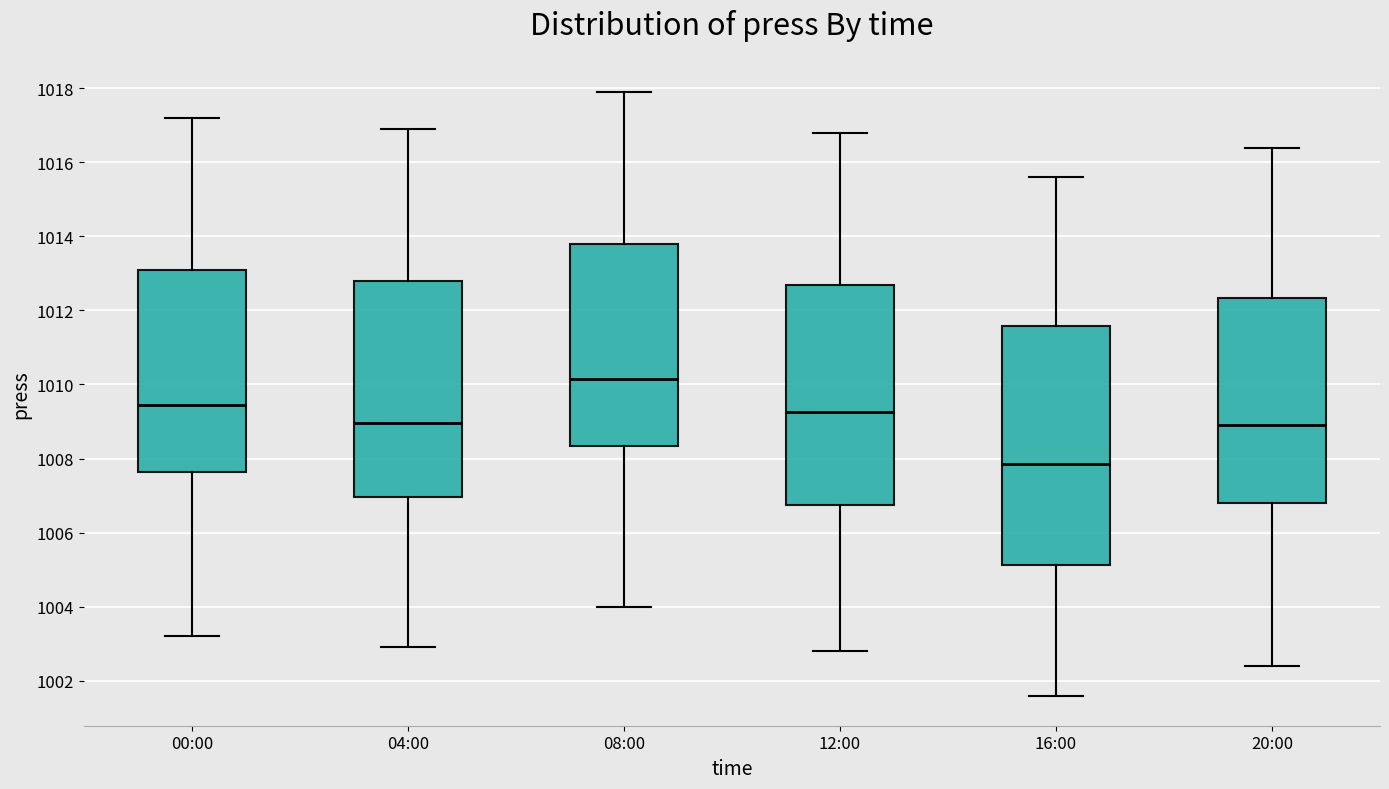

Reading left to right, read every box against the y-axis: the position of its median line, the range the box covers, and the ends of its whiskers. The values are not printed on the chart, so give them approximately, as read against the axis.

00:00: median 1009.4, box 1007.6 to 1013.2, whiskers 1003.2 to 1017.2
04:00: median 1009.0, box 1007.0 to 1012.8, whiskers 1003.0 to 1017.0
08:00: median 1010.2, box 1008.4 to 1013.8, whiskers 1004.0 to 1018.0
12:00: median 1009.2, box 1006.8 to 1012.8, whiskers 1002.8 to 1016.8
16:00: median 1007.8, box 1005.2 to 1011.6, whiskers 1001.6 to 1015.6
20:00: median 1009.0, box 1006.8 to 1012.4, whiskers 1002.4 to 1016.4